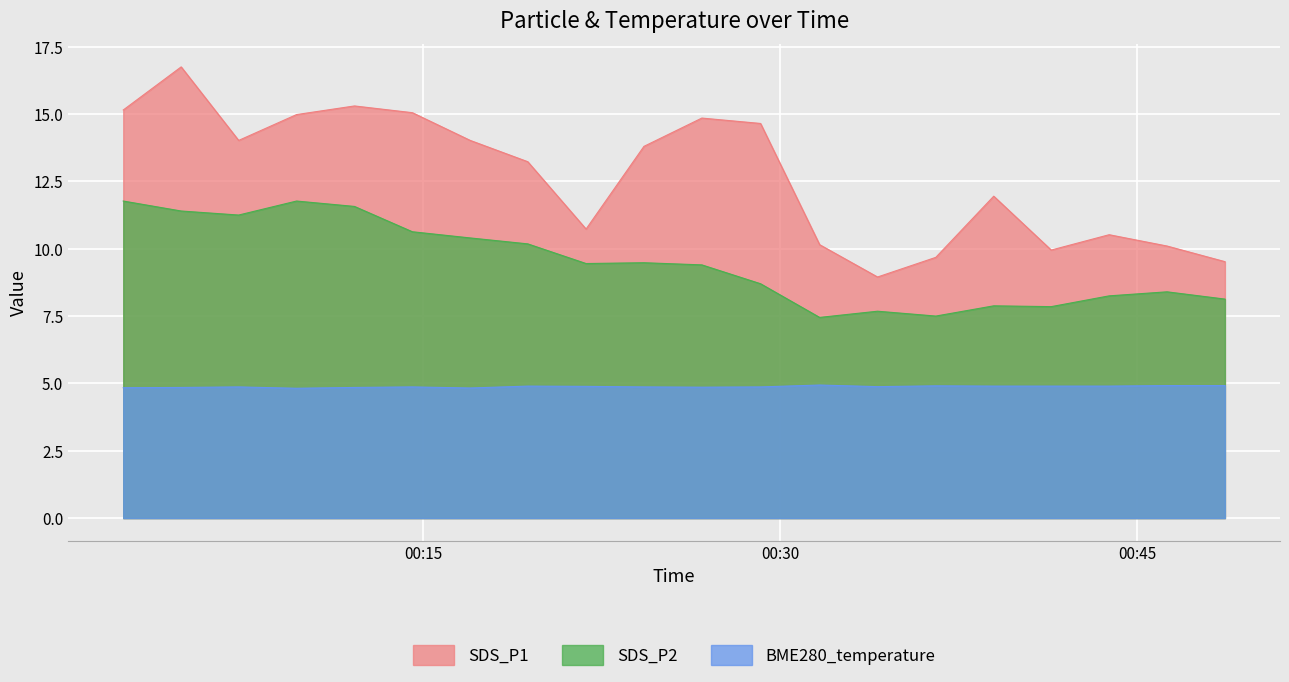

At which label is SDS_P2 closest to 9?

2022/02/16 00:29:11